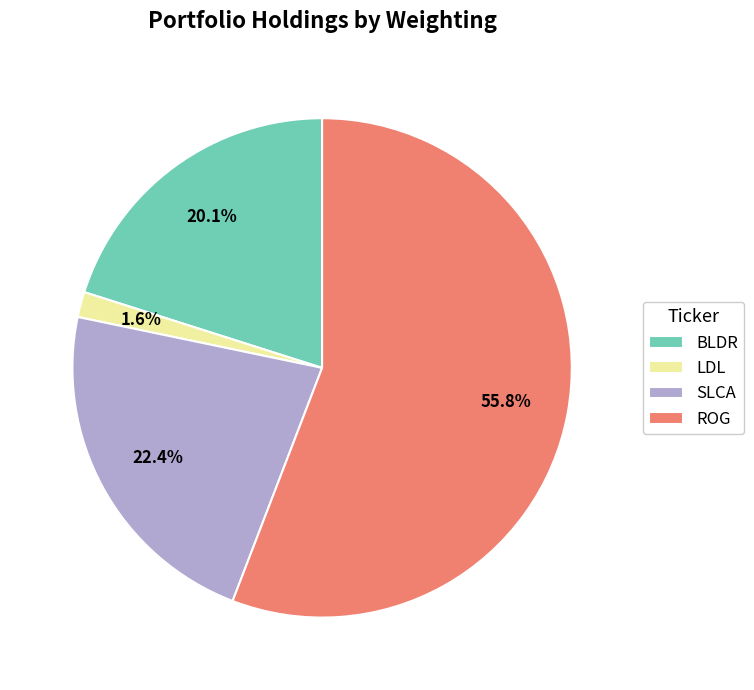

Rank the categories by value from highest to lowest.

ROG, SLCA, BLDR, LDL